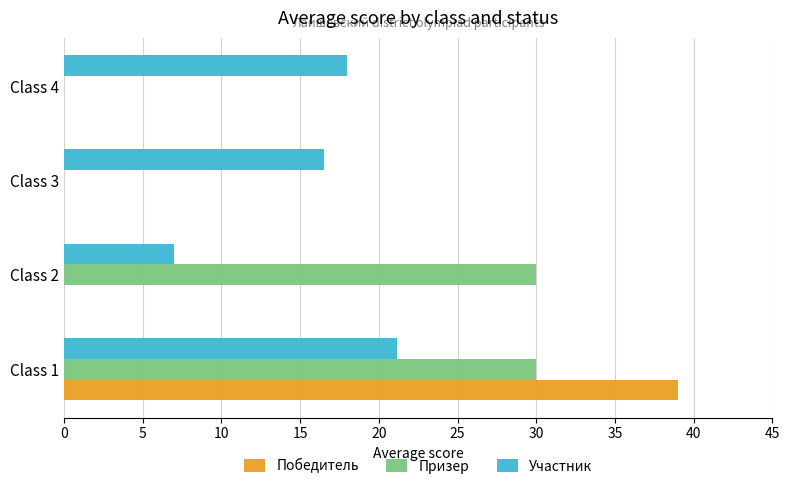

What is the total value across all series at Class 1?

90.1